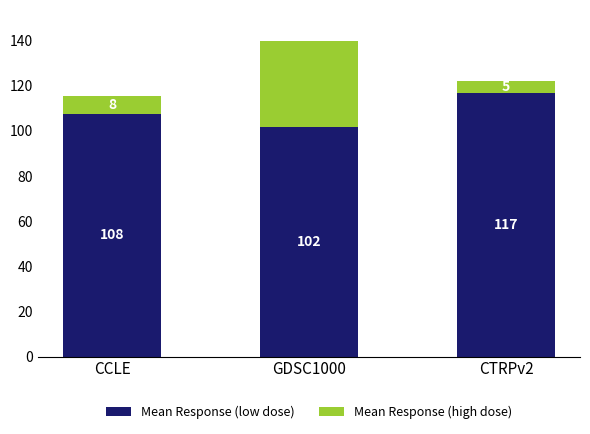

What is the difference between the maximum and minimum values in the Mean Response (low dose) series?

14.9